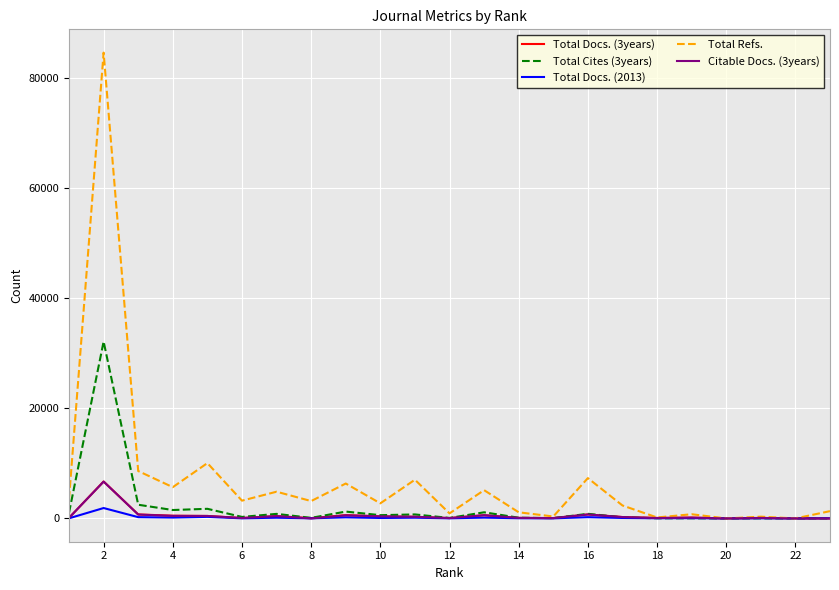

Which series has the largest total across all categories?

Total Refs.